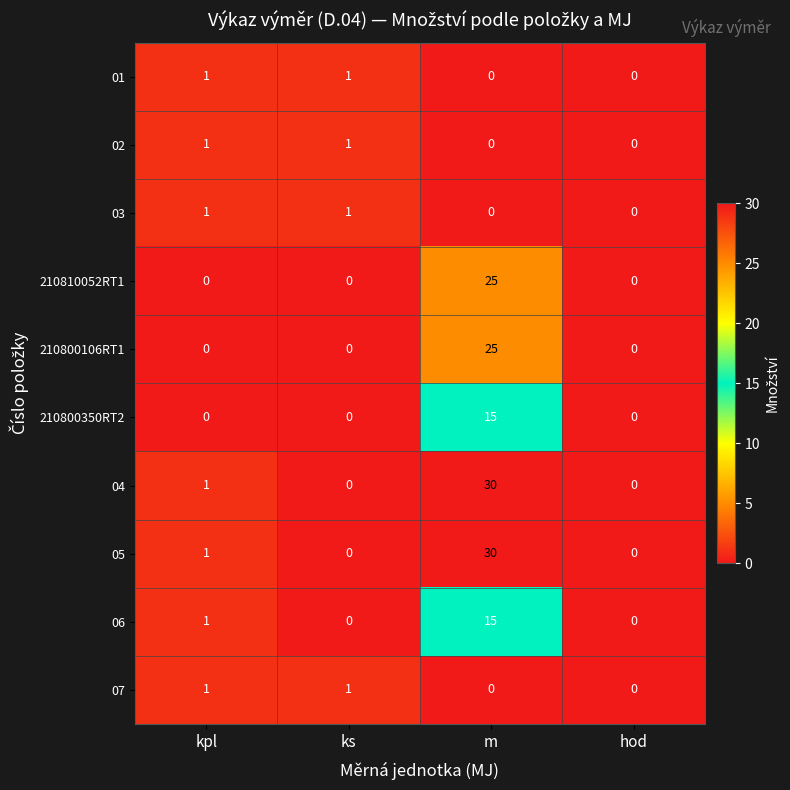

Count the number of data series in this chart.

10